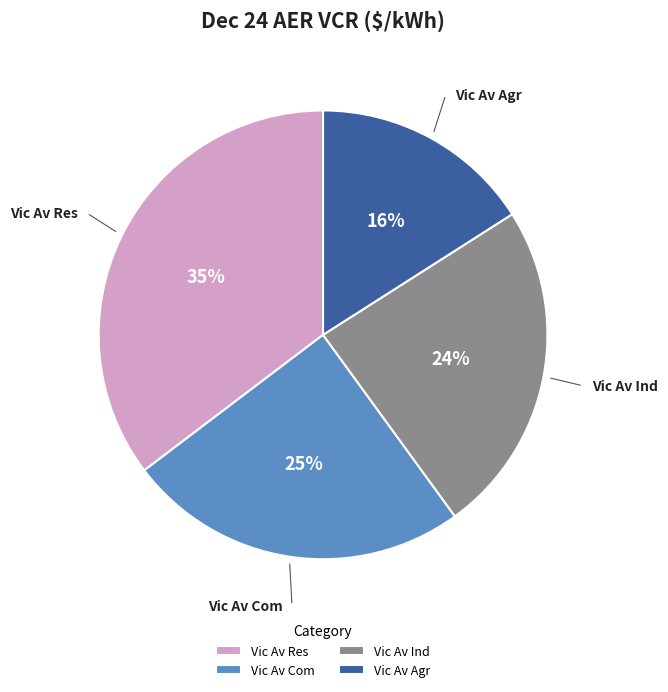

Do Vic Av Com and Vic Av Agr together represent more than half of the pie?

No